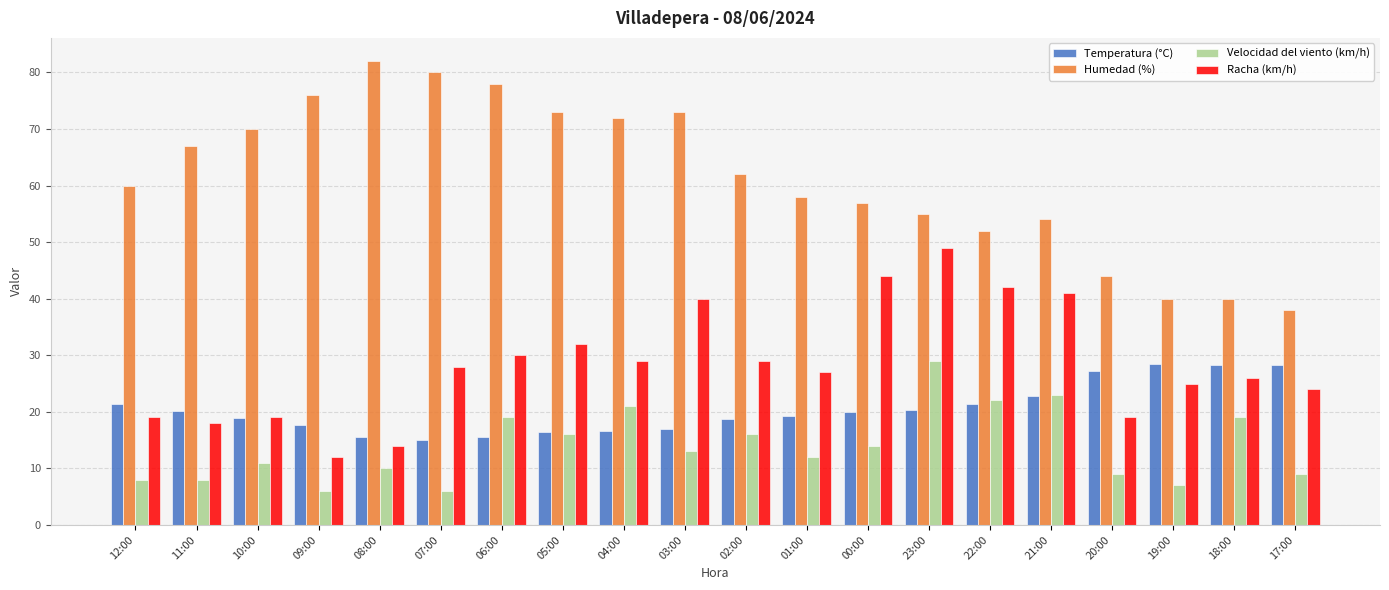

How many bars are there in each group?

4